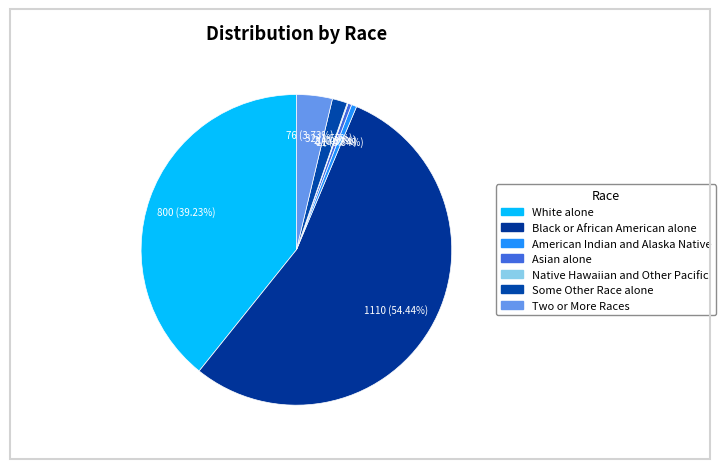

True or false: Black or African American alone accounts for 40% of the total.

False